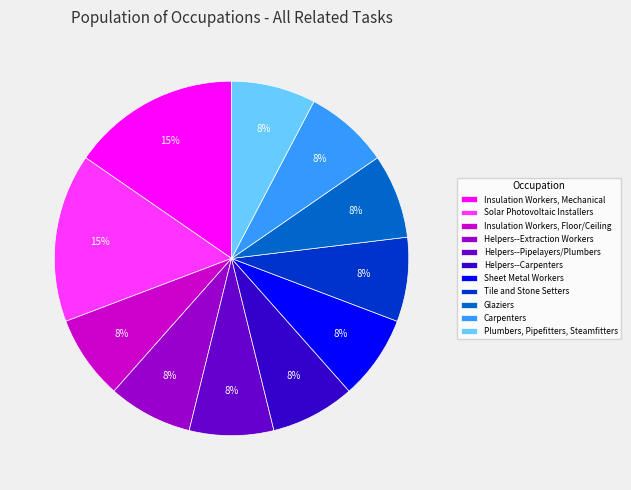

To the nearest percent, what is the average slice percentage?

9%